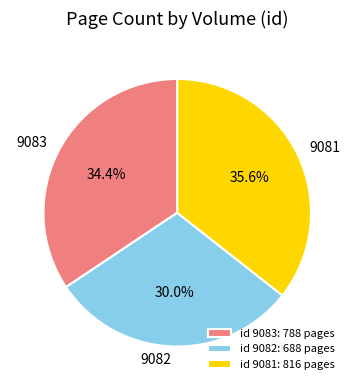

Do id 9082: 688 pages and id 9083: 788 pages together represent more than half of the pie?

Yes